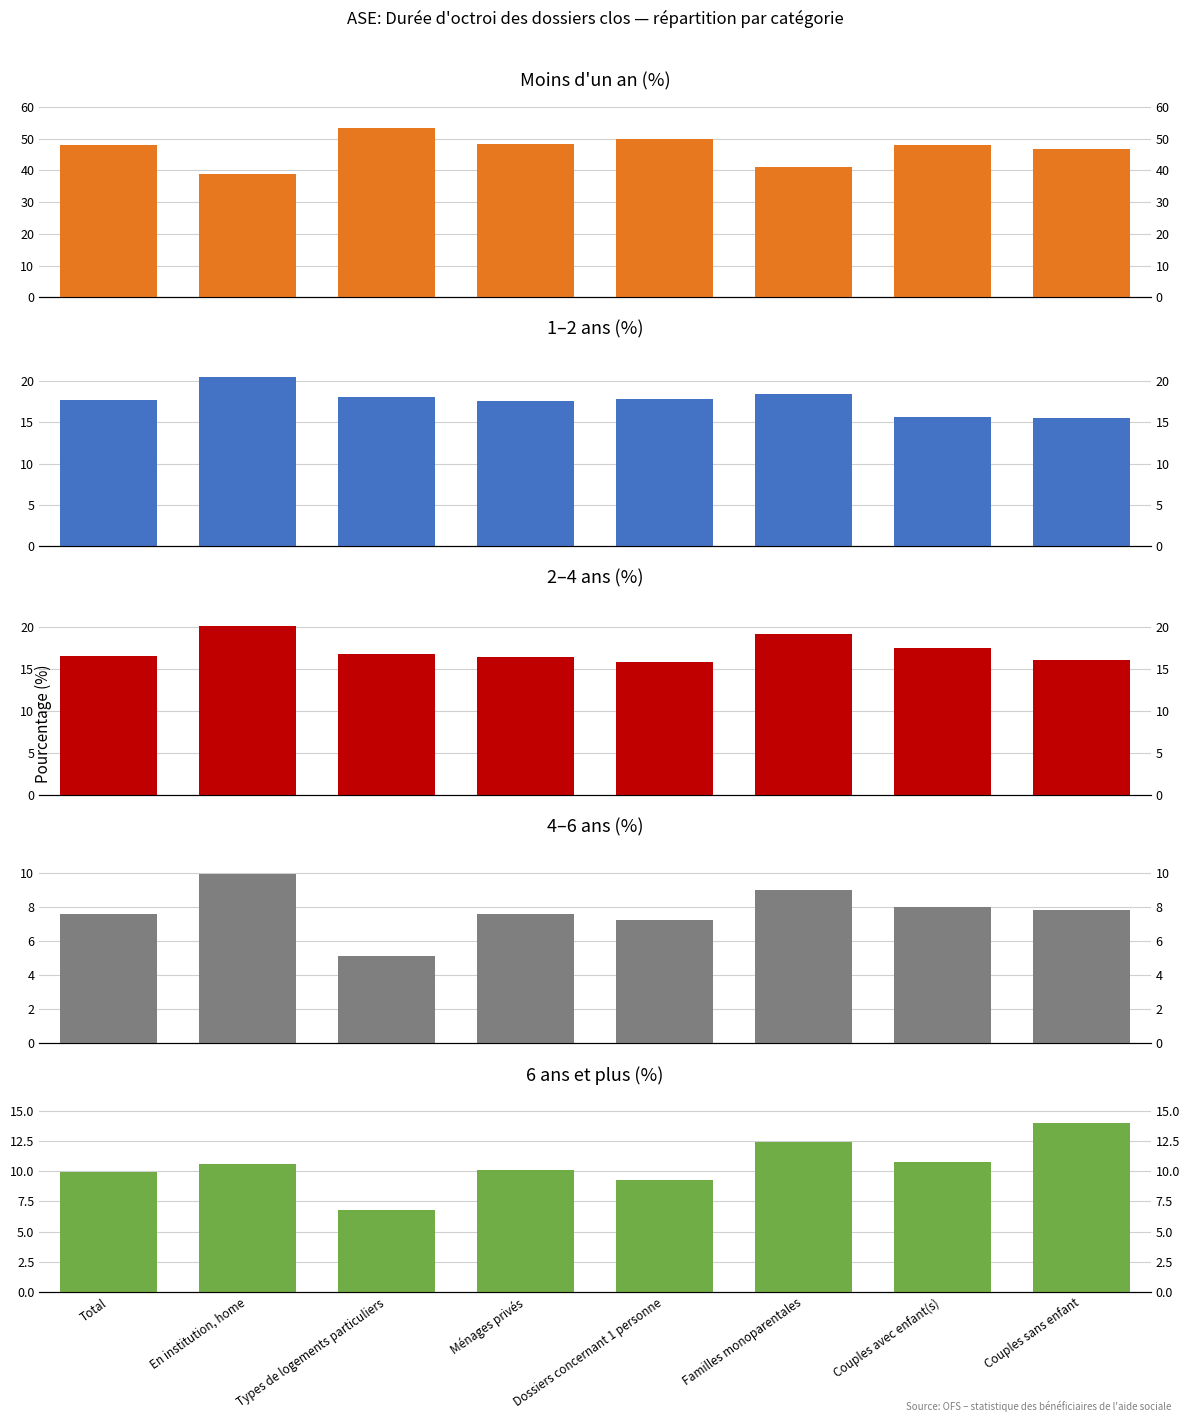

What is the label of the 7th bar from the left?

Couples avec enfant(s)